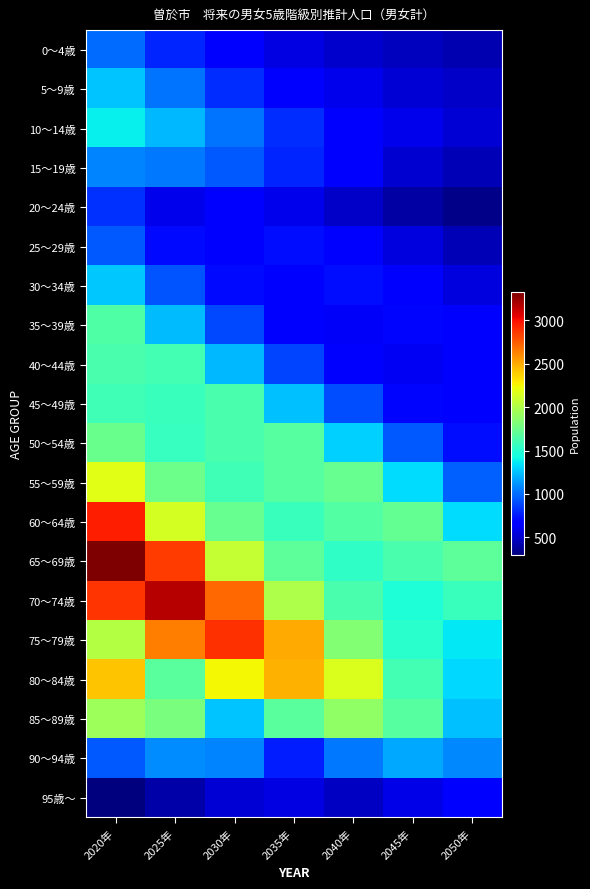

Reading right to left, what are all the values shown in this chart?

0～4歳: 2050年=435	2045年=472	2040年=506	2035年=566	2030年=656	2025年=787	2020年=1001
5～9歳: 2050年=489	2045年=522	2040年=583	2035年=675	2030年=812	2025年=1019	2020年=1259
10～14歳: 2050年=523	2045年=584	2040年=677	2035年=816	2030年=1021	2025年=1221	2020年=1394
15～19歳: 2050年=449	2045年=521	2040年=629	2035年=786	2030年=939	2025年=1036	2020年=1069
20～24歳: 2050年=323	2045年=393	2040年=489	2035年=582	2030年=643	2025年=581	2020年=824
25～29歳: 2050年=441	2045年=546	2040年=649	2035年=712	2030年=648	2025年=709	2020年=937
30～34歳: 2050年=552	2045年=656	2040年=715	2035年=649	2030年=708	2025年=932	2020年=1271
35～39歳: 2050年=637	2045年=693	2040年=627	2035年=682	2030年=898	2025年=1236	2020年=1655
40～44歳: 2050年=683	2045年=614	2040年=669	2035年=881	2030年=1220	2025年=1607	2020年=1623
45～49歳: 2050年=636	2045年=692	2040年=909	2035年=1249	2030年=1626	2025年=1570	2020年=1590
50～54歳: 2050年=715	2045年=936	2040年=1293	2035年=1675	2030年=1625	2025年=1551	2020年=1749
55～59歳: 2050年=963	2045年=1334	2040年=1731	2035年=1673	2030年=1586	2025年=1760	2020年=2180
60～64歳: 2050年=1327	2045年=1722	2040年=1660	2035年=1567	2030年=1736	2025年=2129	2020年=2944
65～69歳: 2050年=1692	2045年=1624	2040年=1529	2035年=1693	2030年=2073	2025年=2854	2020年=3322
70～74歳: 2050年=1567	2045年=1471	2040年=1624	2035年=1988	2030年=2718	2025年=3170	2020年=2881
75～79歳: 2050年=1368	2045年=1507	2040年=1840	2035年=2495	2030年=2890	2025年=2647	2020年=2021
80～84歳: 2050年=1317	2045年=1599	2040年=2161	2035年=2475	2030年=2248	2025年=1691	2020年=2419
85～89歳: 2050年=1250	2045年=1672	2040年=1882	2035年=1685	2030年=1257	2025年=1809	2020年=1931
90～94歳: 2050年=1077	2045年=1177	2040年=1032	2035年=763	2030年=1066	2025年=1100	2020年=943
95歳～: 2050年=634	2045年=569	2040年=480	2035年=558	2030年=522	2025年=409	2020年=297